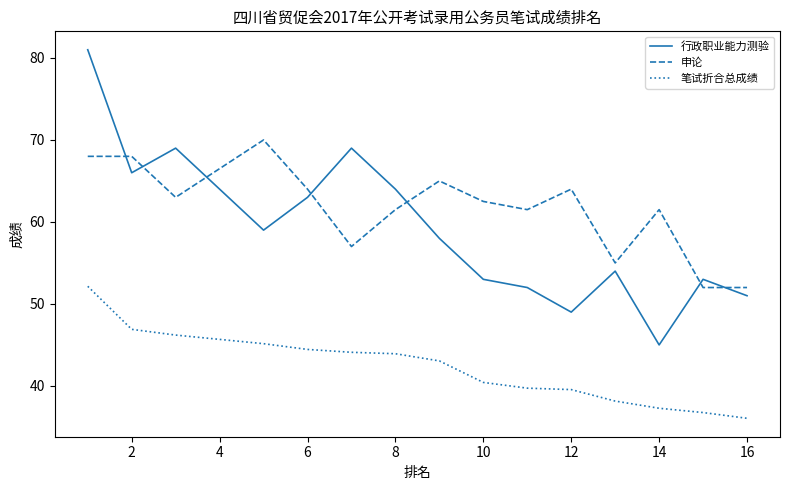

Which series has the largest range (max minus min)?

行政职业能力测验